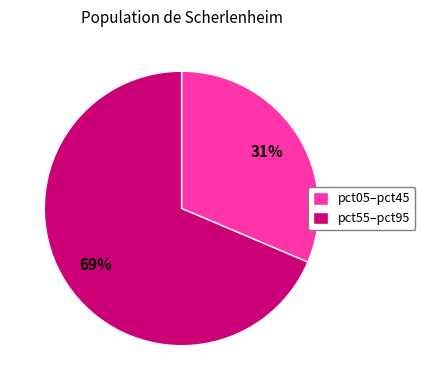

To the nearest percent, what is the average slice percentage?

50%